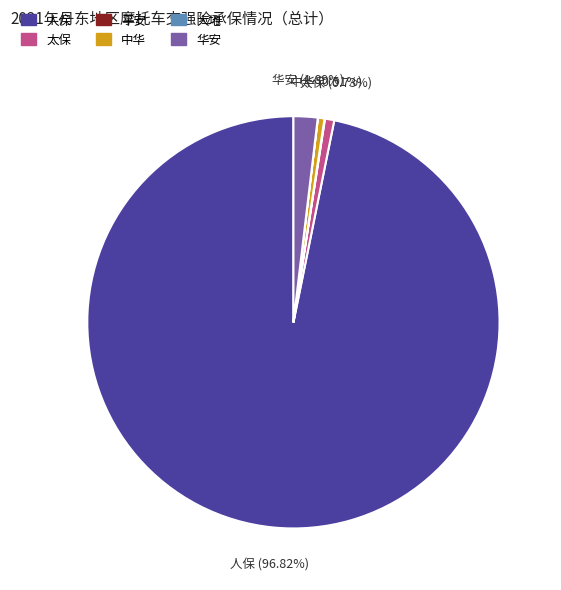

What is the largest slice in the pie chart?

人保